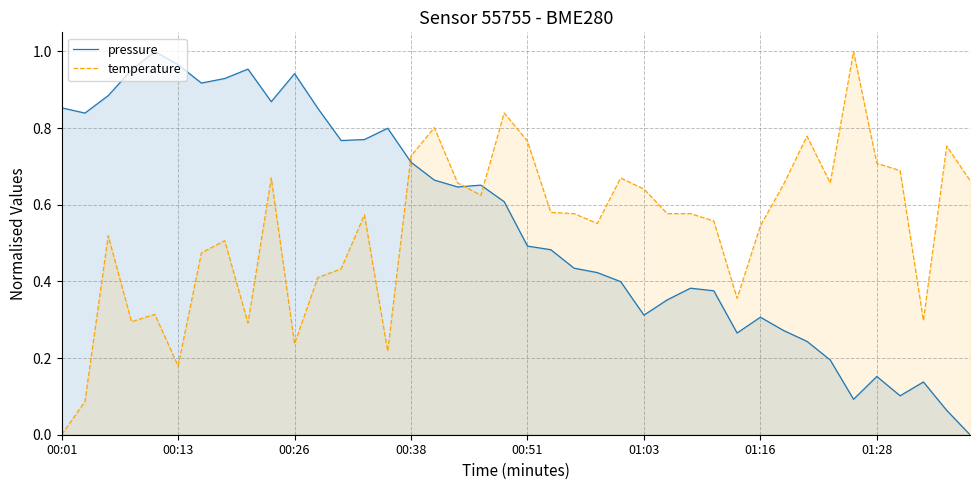

What is the average value of the pressure series?

0.6